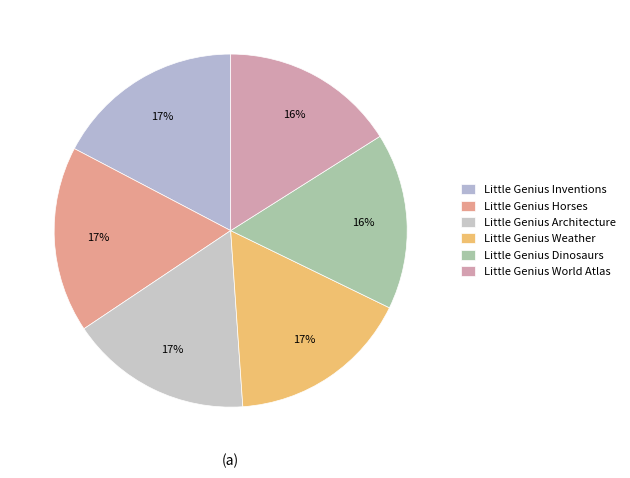

To the nearest percent, what is the difference between the largest and smallest slice percentages?

1%